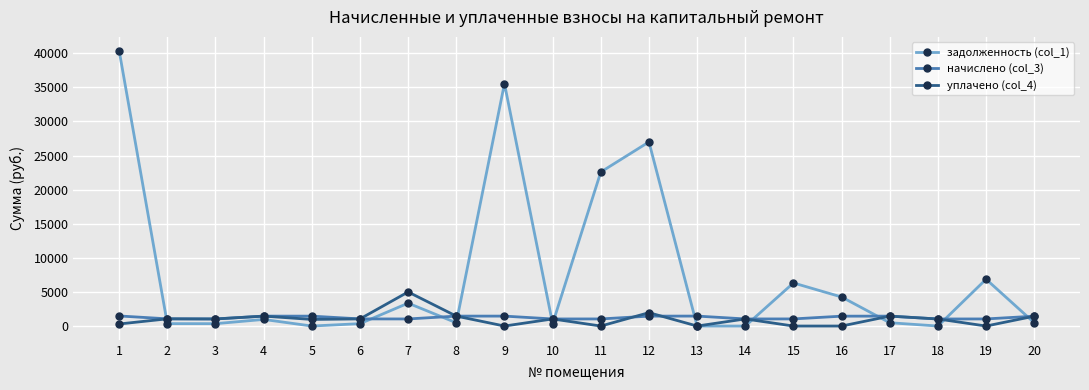

List the series in order of their peak value, highest first.

задолженность (col_1), уплачено (col_4), начислено (col_3)